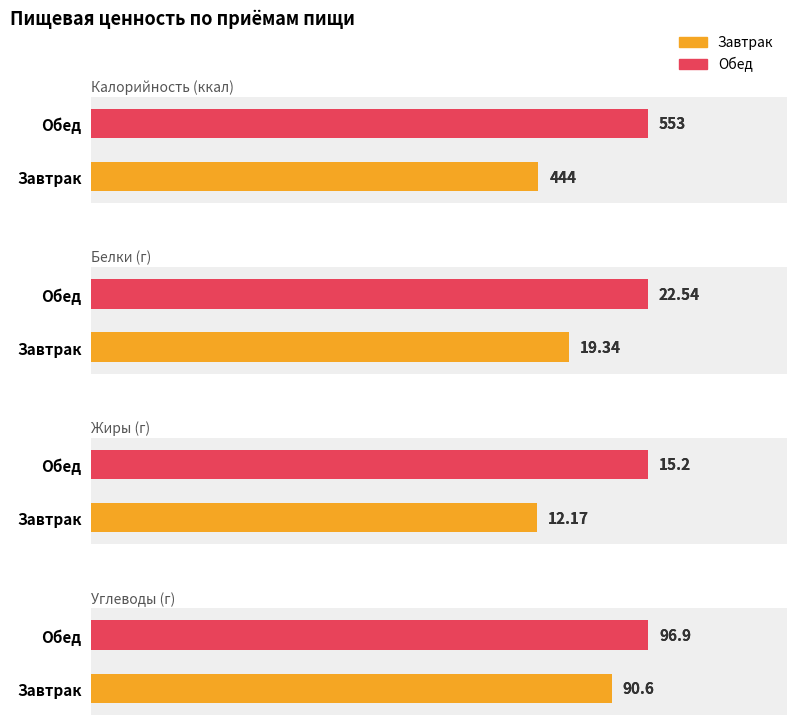

What is the difference between the maximum and minimum values in the Углеводы series?

6.3